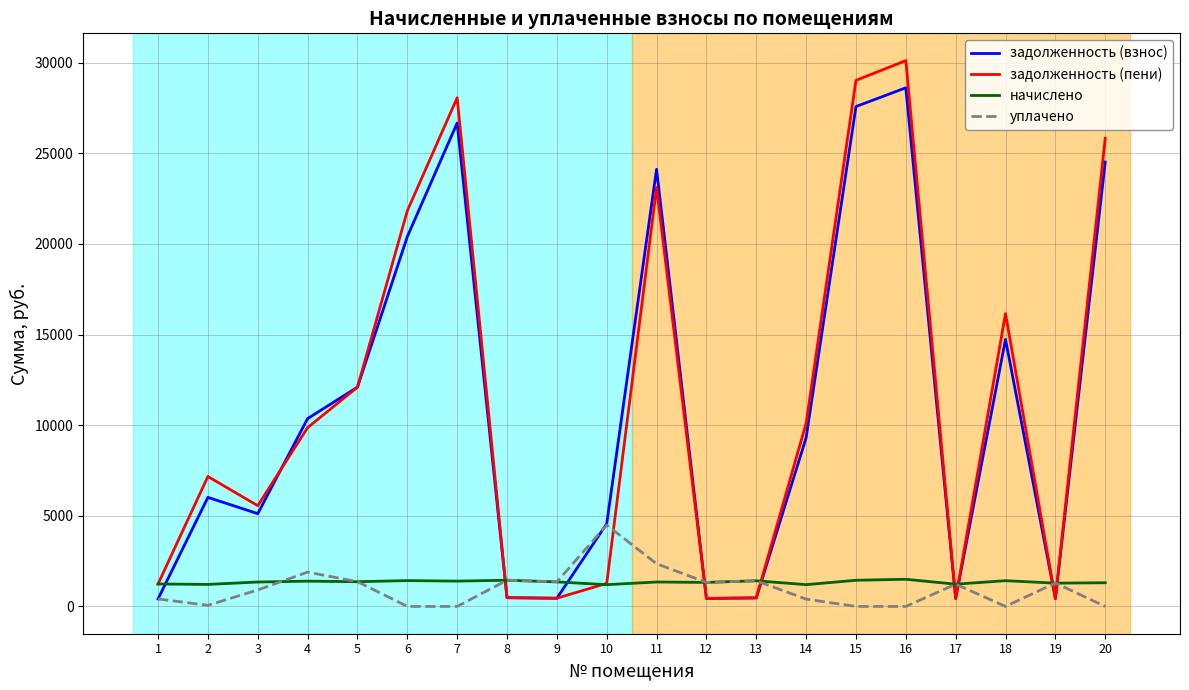

Which series changed the most between 16 and 20?

задолженность (пени)